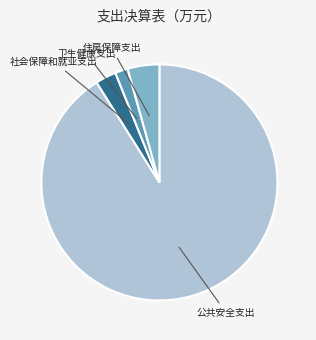

Is there any slice that represents more than half of the pie?

Yes